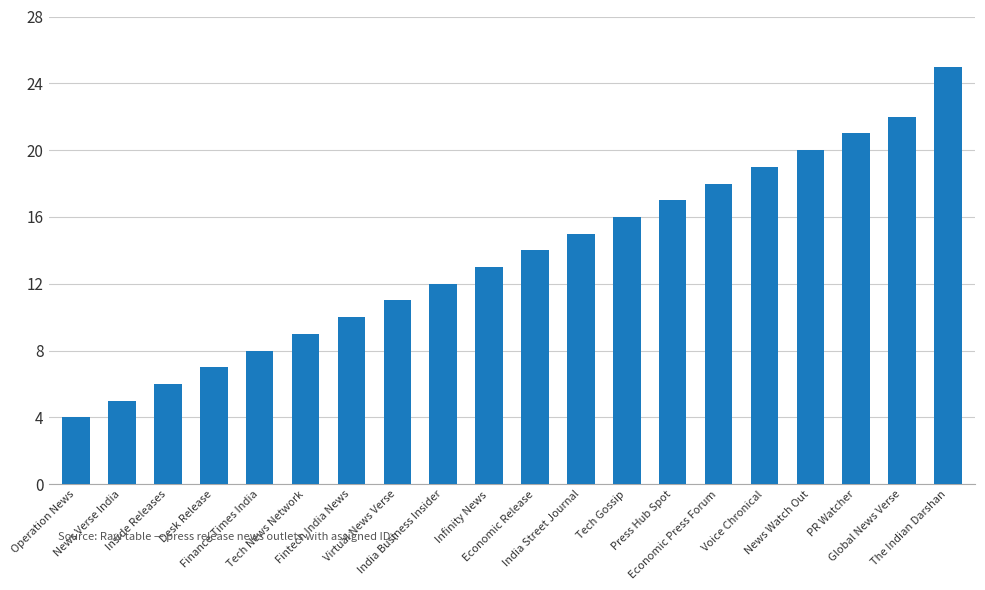

What is the value of the 5th bar from the left?

8